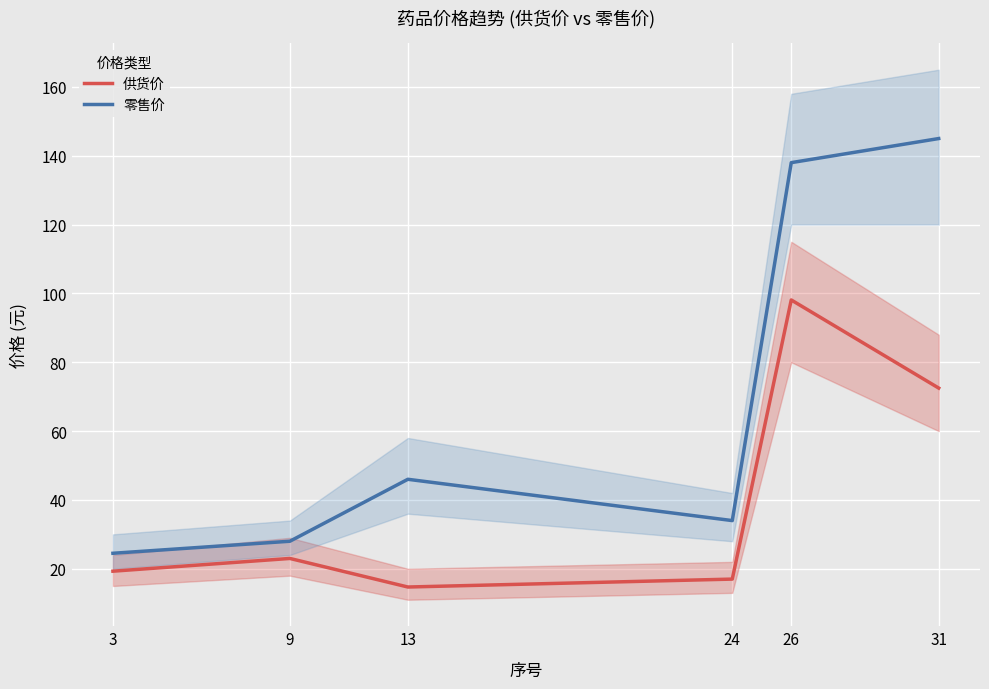

Reading right to left, transcribe all the data shown in this chart.

供货价: 72.5	98.1	17.0	14.7	23.0	19.3
零售价: 145.0	138.0	34.0	46.0	28.0	24.5